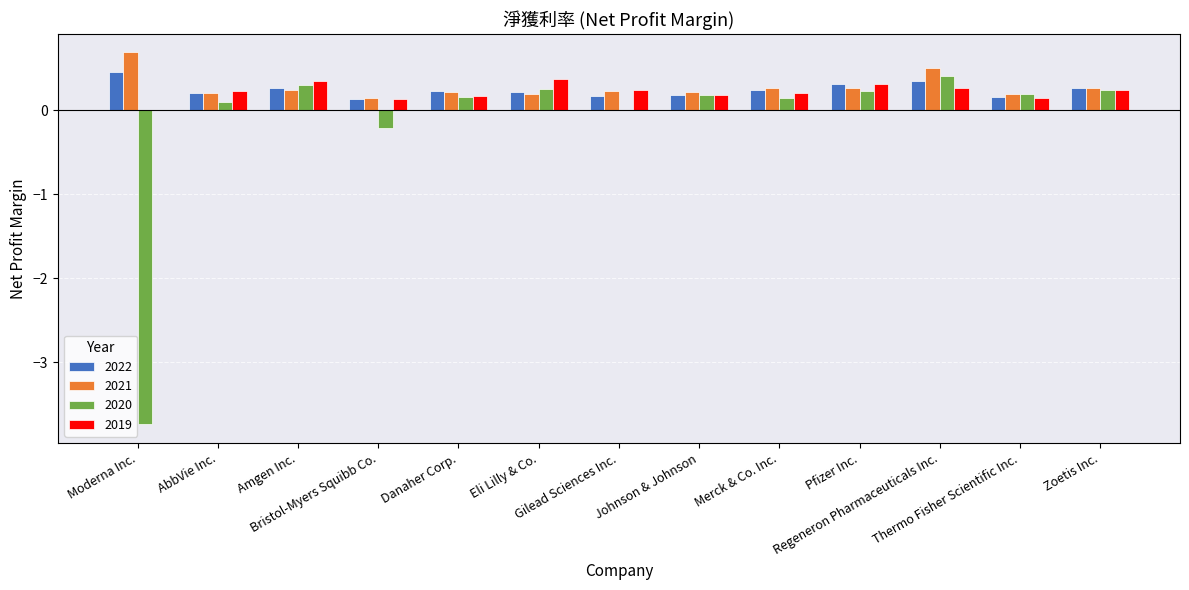

What is the sum of the 2019 values at Thermo Fisher Scientific Inc. and Gilead Sciences Inc.?

0.4